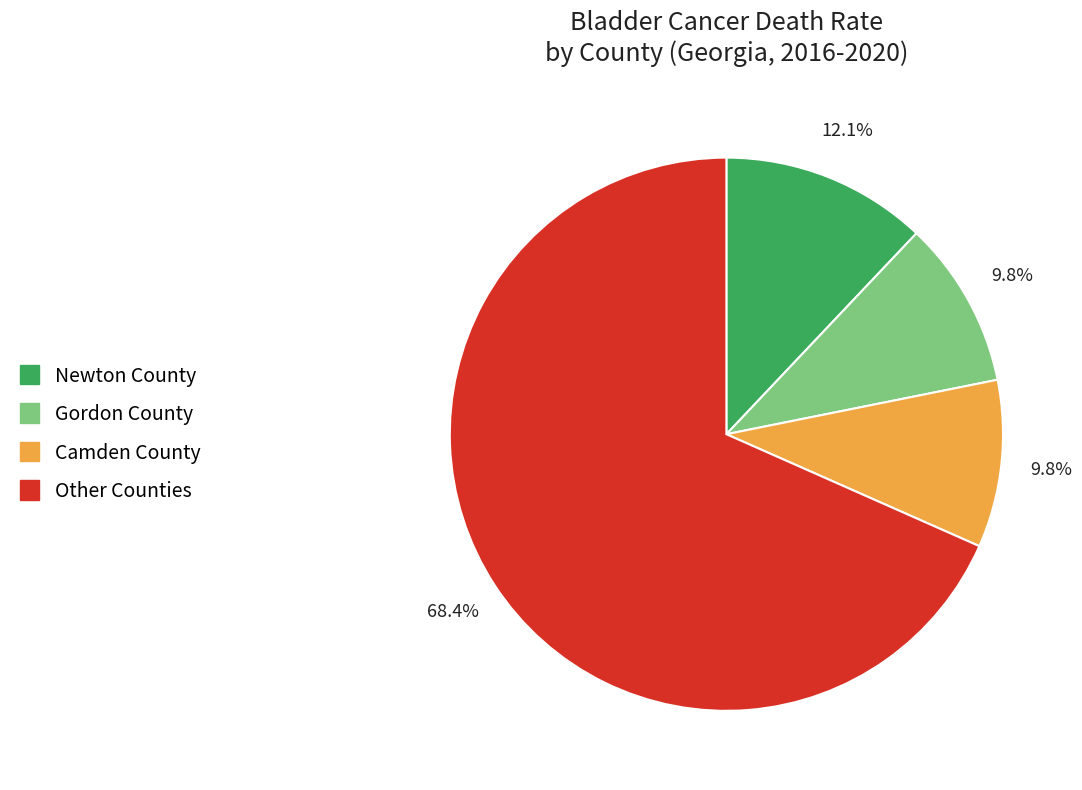

Does Gordon County account for over 50% of the chart?

No